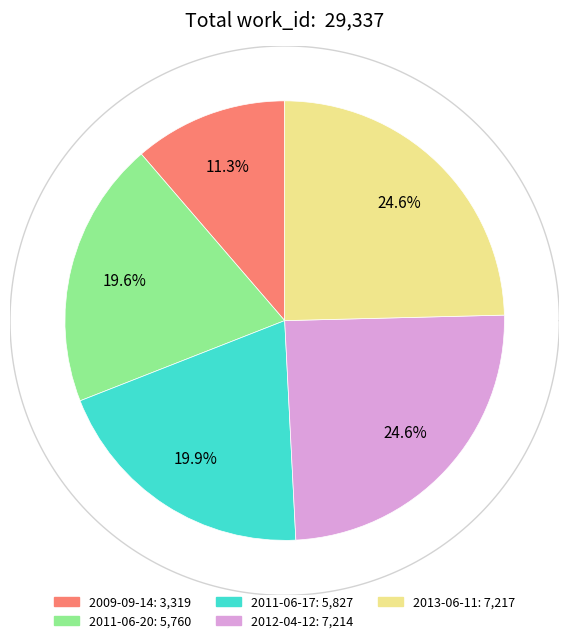

To the nearest percent, what percentage of the pie is 2009-09-14?

11%